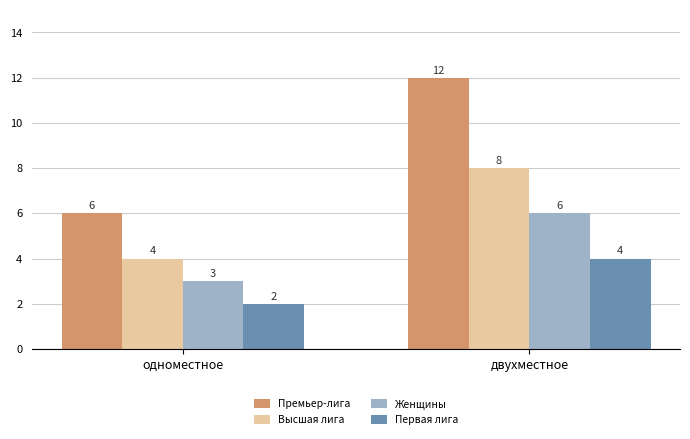

True or false: Первая лига has a value of 4 at двухместное.

True